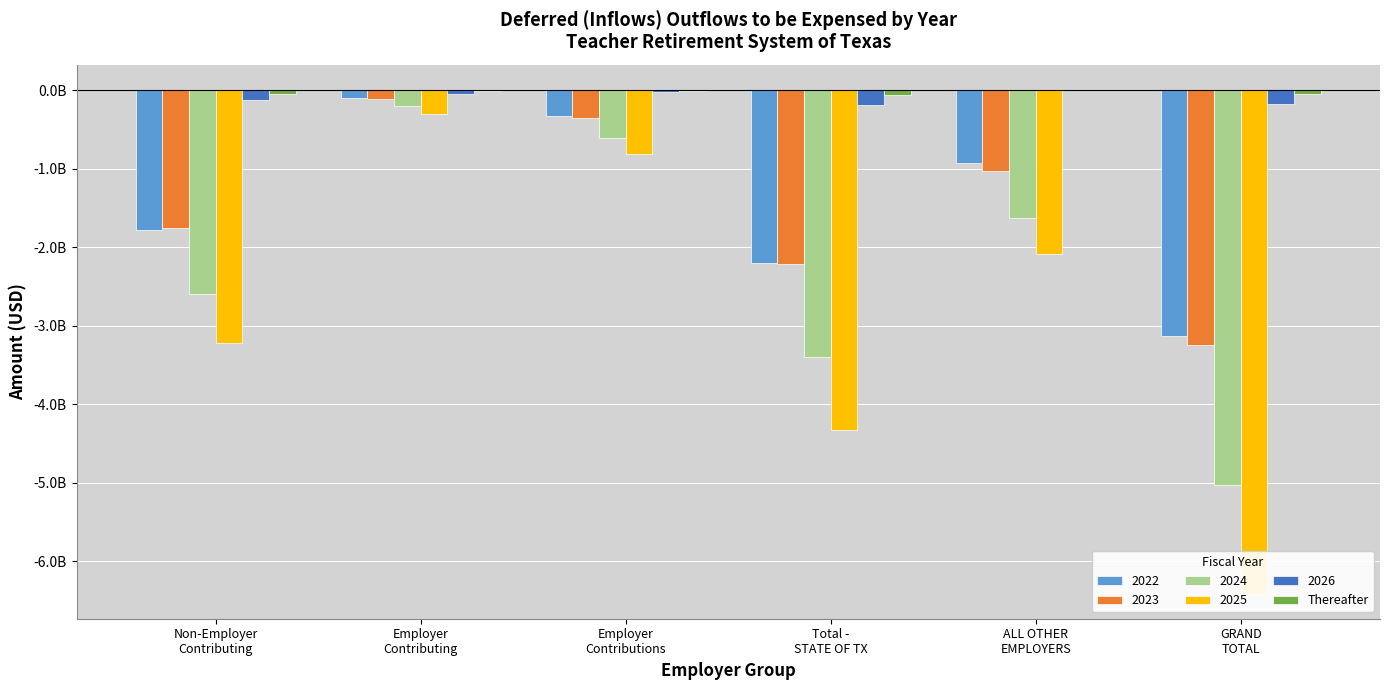

What is the change in value from Non-Employer
Contributing to ALL OTHER
EMPLOYERS?

+53132608